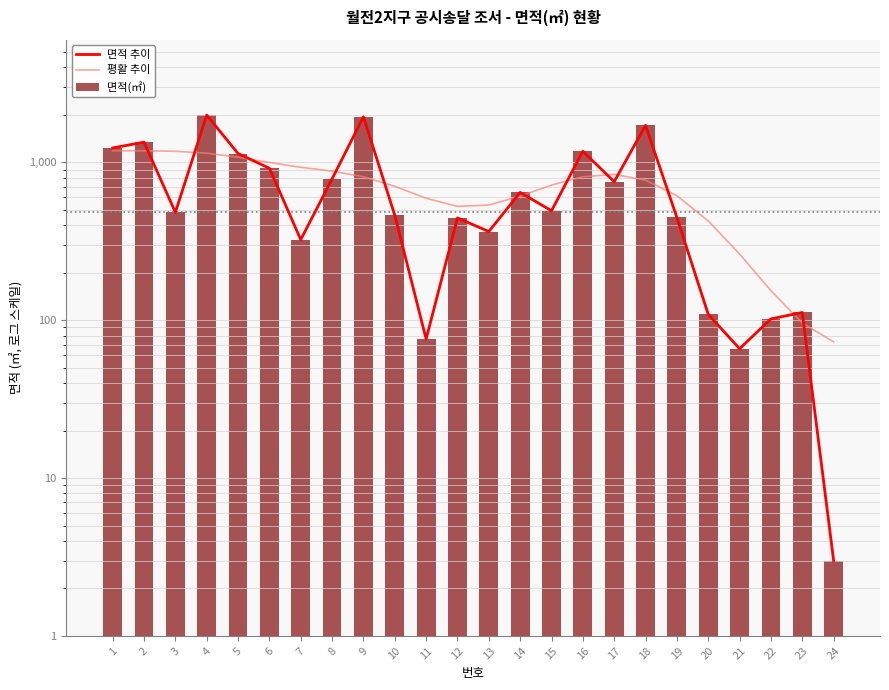

Which series changed the most between 19 and 24?

평활 추이